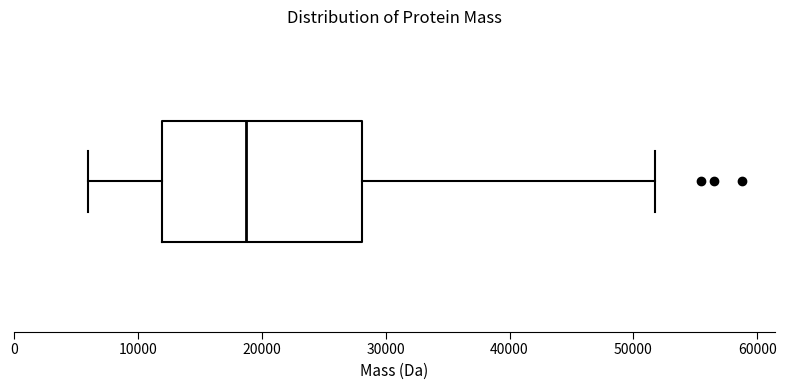

Read this box plot against the x-axis: the position of the median line, the range covered by the box, and the ends of both whiskers. The values are not printed on the chart, so give them approximately, as read against the axis.

median 19000, box 12000 to 28000, whiskers 6000 to 52000